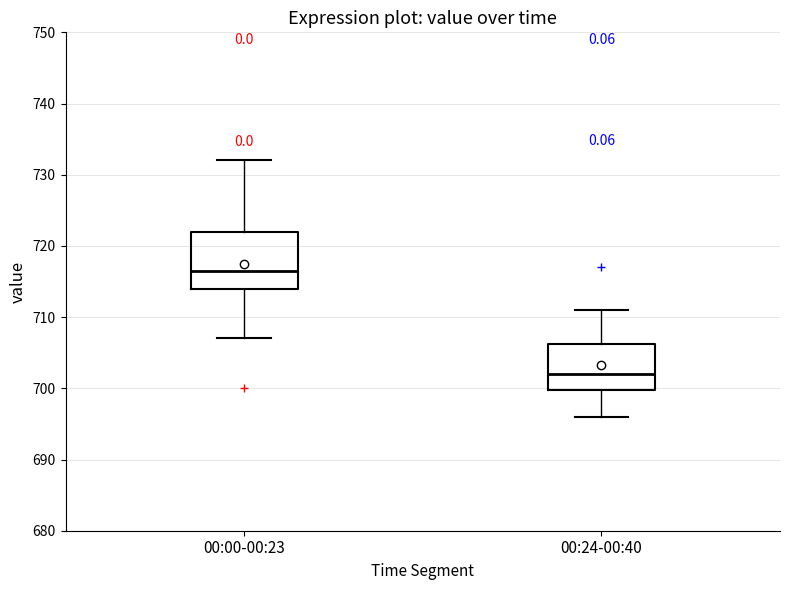

Comparing the boxes themselves (not the whiskers), which one is the tallest?

00:00-00:23